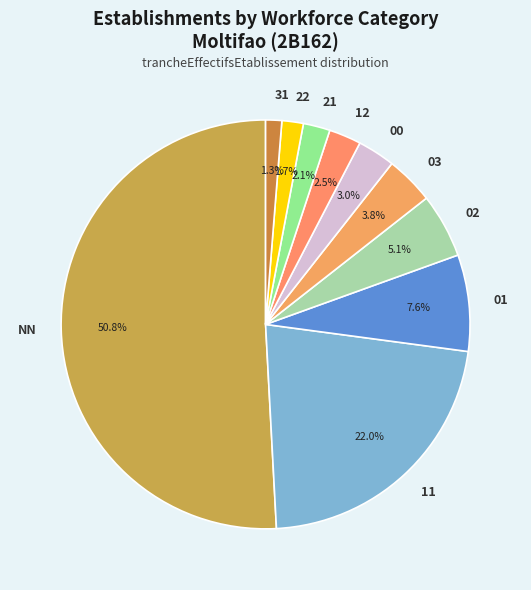

Is the sum of 01 and 22 greater than half?

No